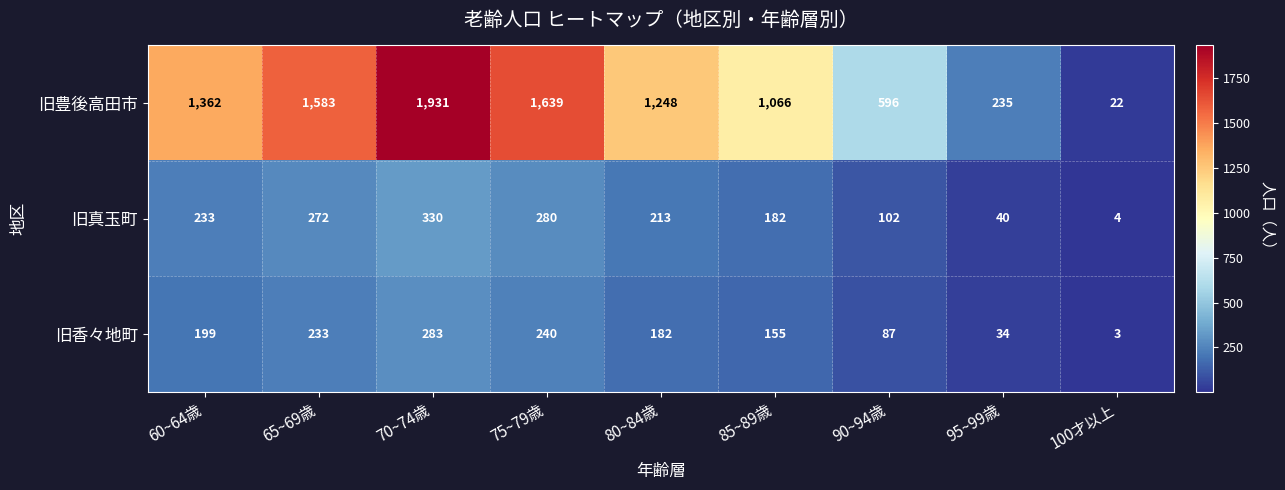

Which series changed the most between 60~64歳 and 80~84歳?

旧豊後高田市